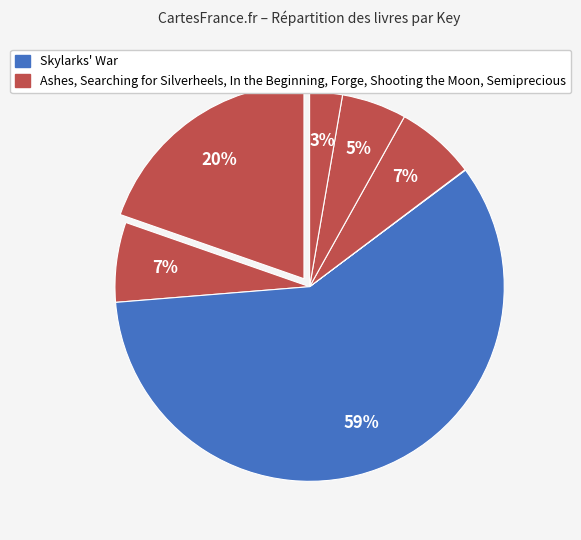

How many segments does this pie chart have?

7